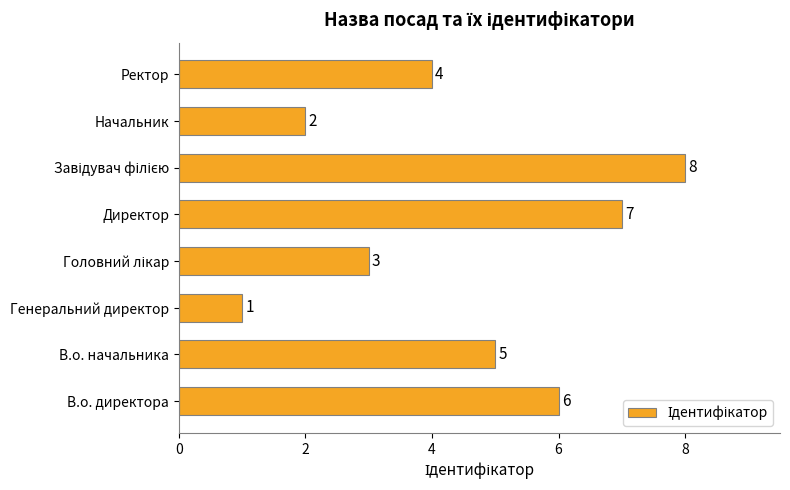

What is the smallest value displayed?

1